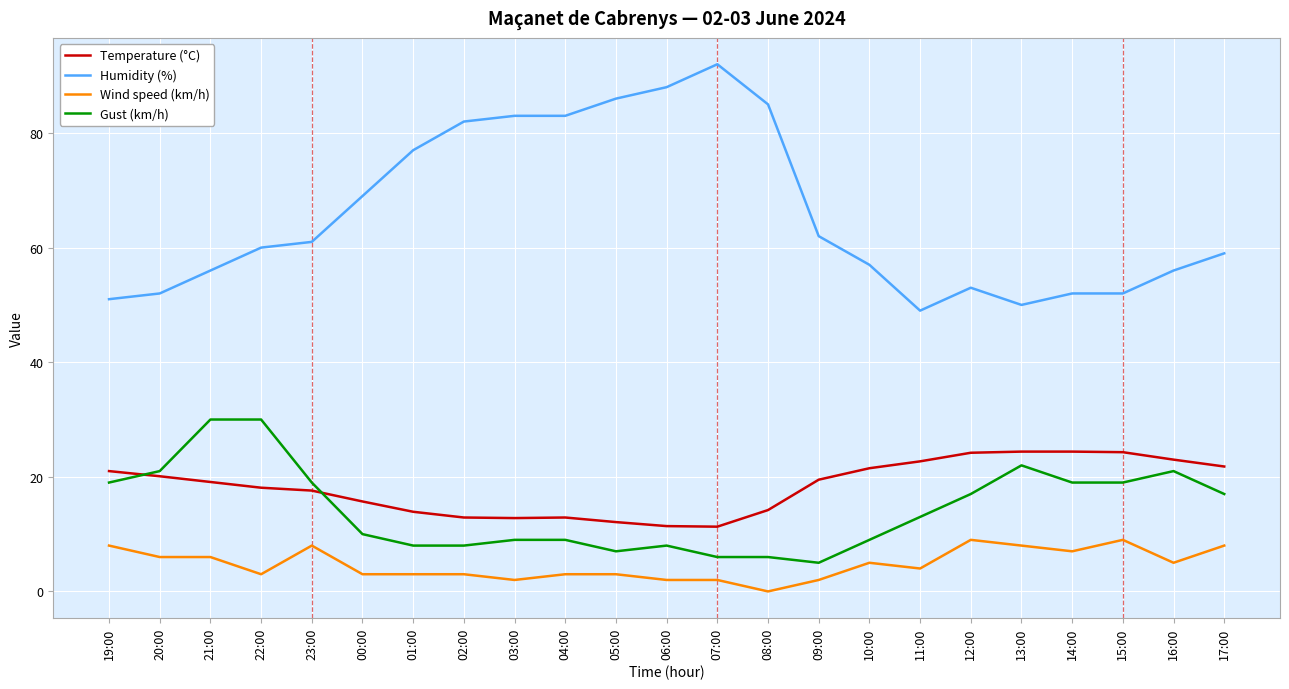

List the series in order of their peak value, highest first.

Humidity (%), Gust (km/h), Temperature (°C), Wind speed (km/h)